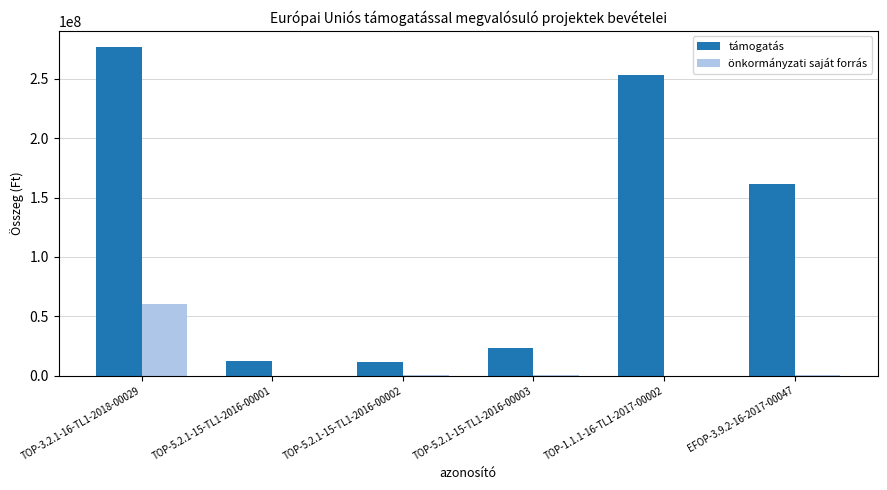

Which series changed the most between TOP-3.2.1-16-TL1-2018-00029 and TOP-5.2.1-15-TL1-2016-00001?

támogatás